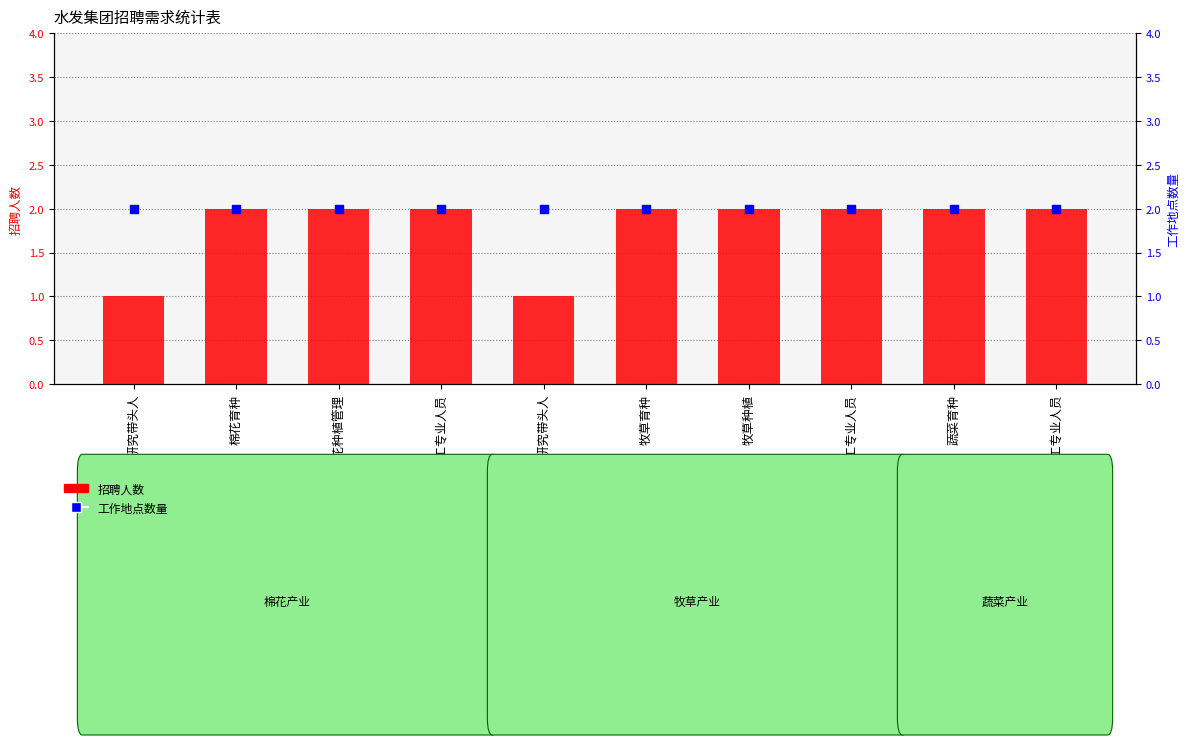

What is the total value across all series at 牧草加工专业人员?

4